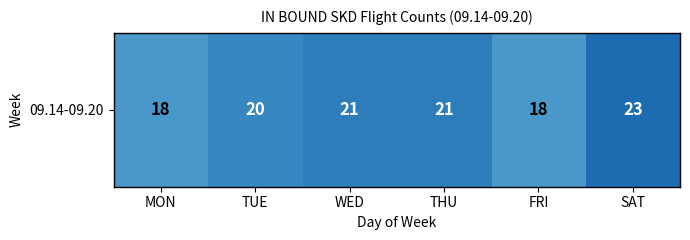

True or false: the data shows 18 at FRI.

True